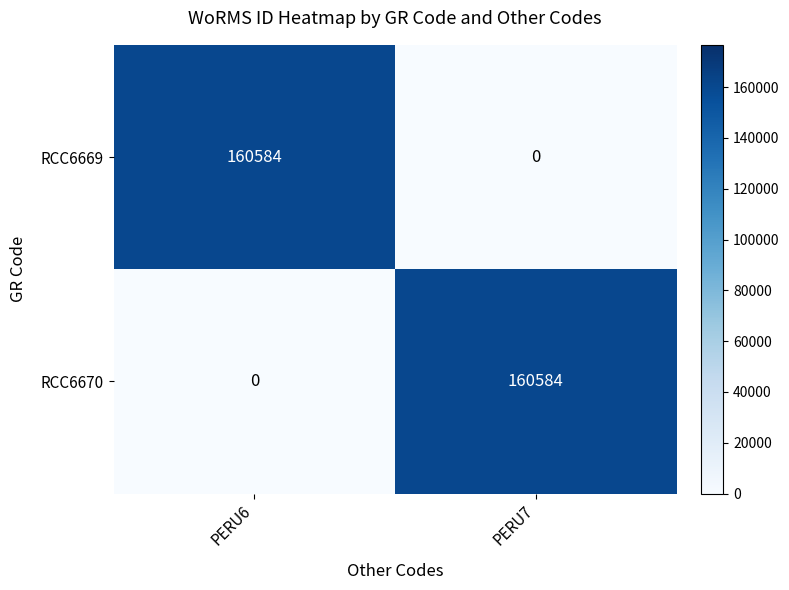

What is the average value of the RCC6669 series?

80292